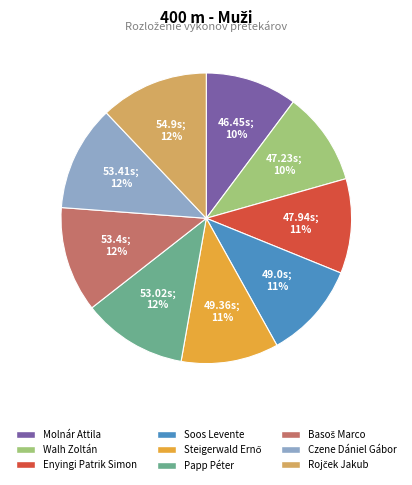

The Papp Péter slice represents 1% of the pie. True or false?

False